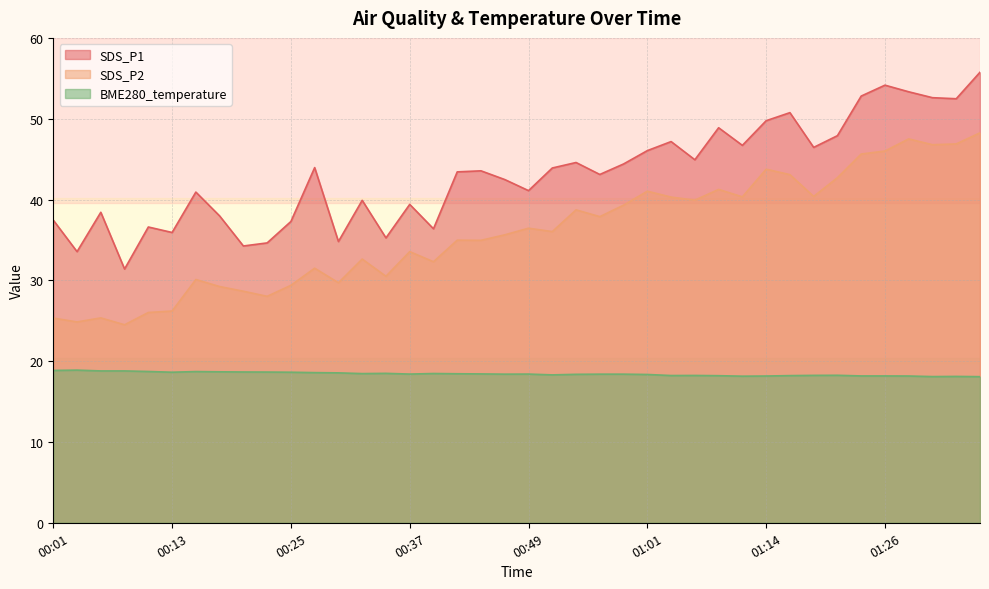

How many lines are shown in the chart?

3